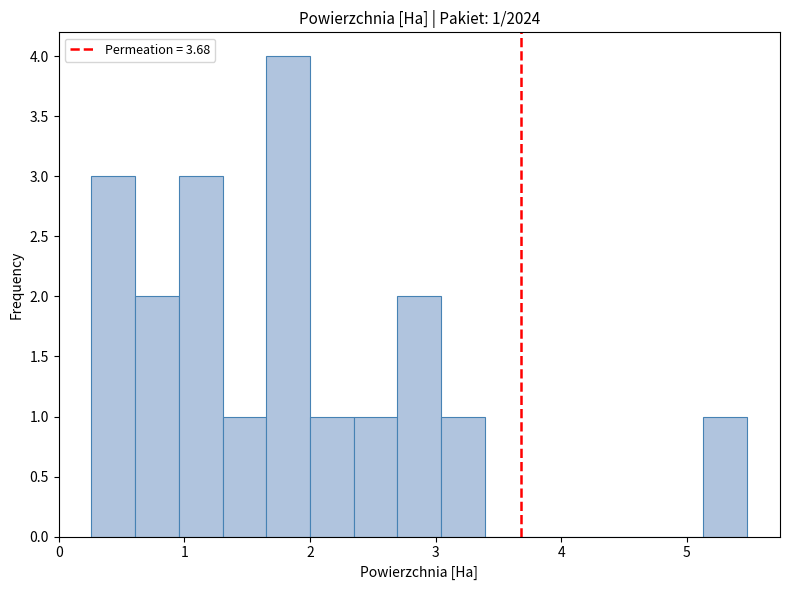

Around what value on the x-axis is the tallest bar? Give the approximate position of its centre, as read against the axis.

1.8